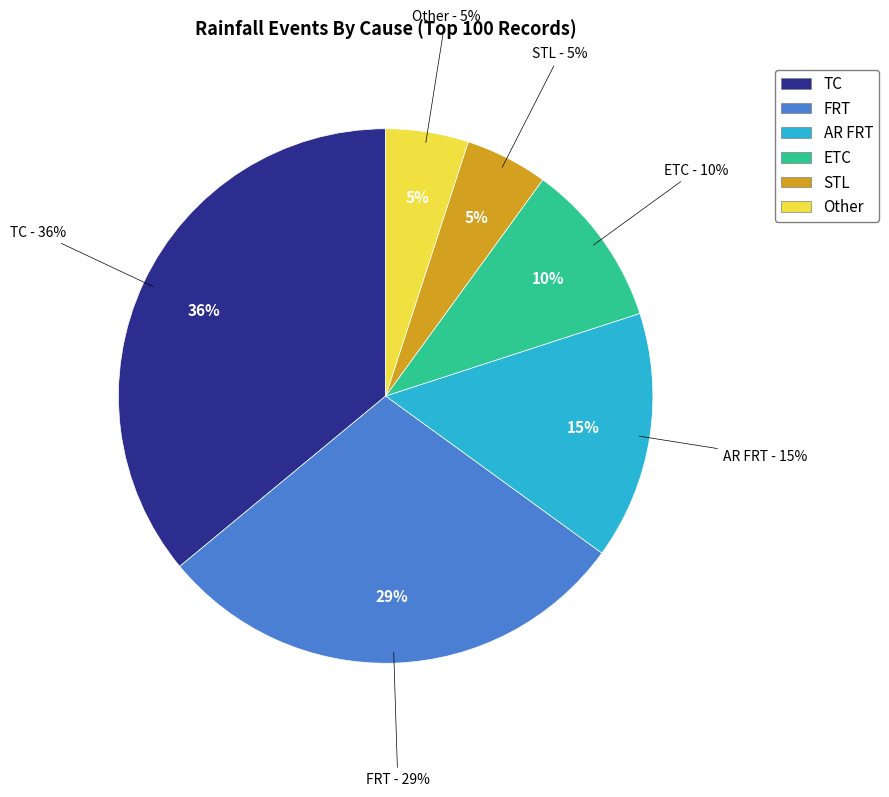

Between Other and STL, which is larger?

Other